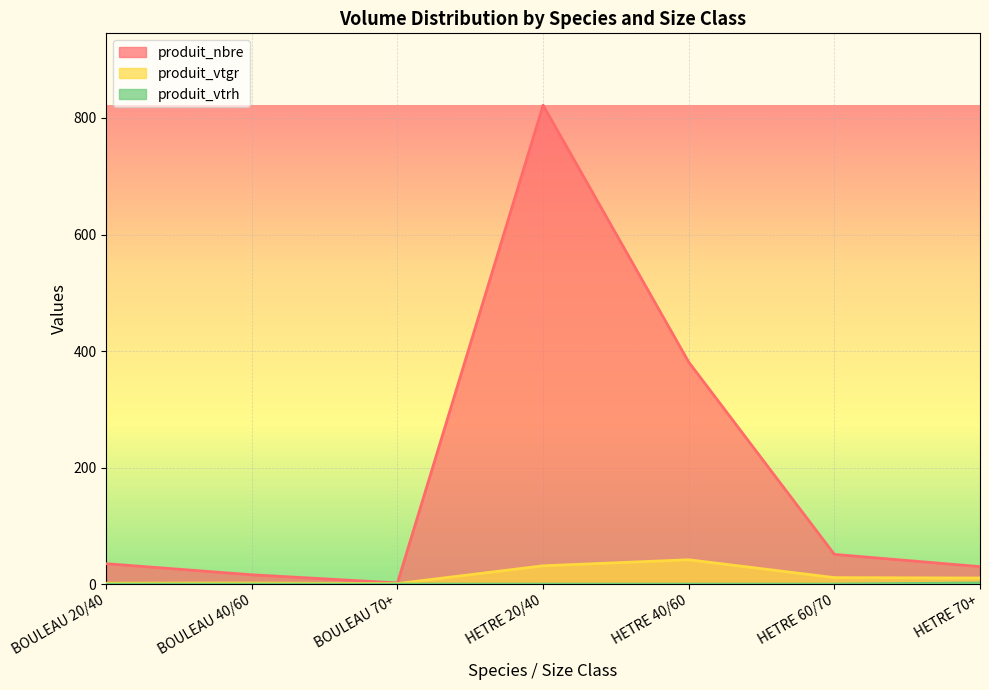

At BOULEAU 70+, list the series in order from largest to smallest.

produit_nbre, produit_vtgr, produit_vtrh